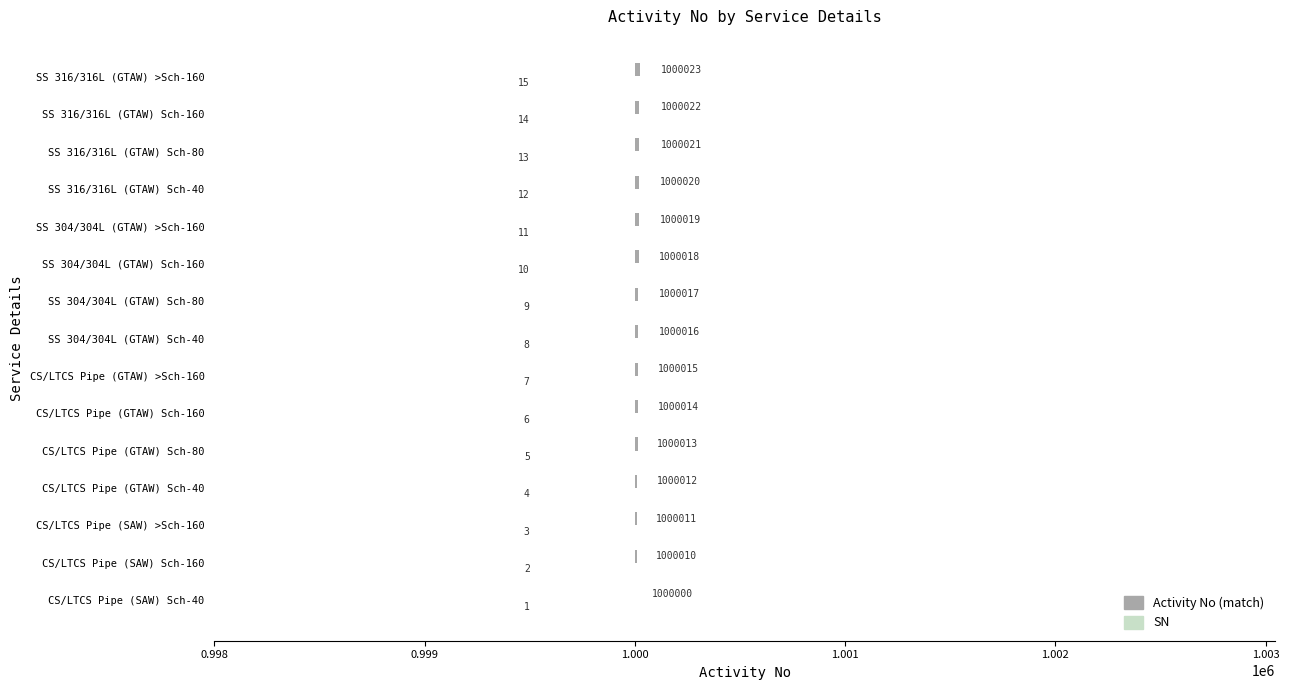

What is the sum of all SN values?

120